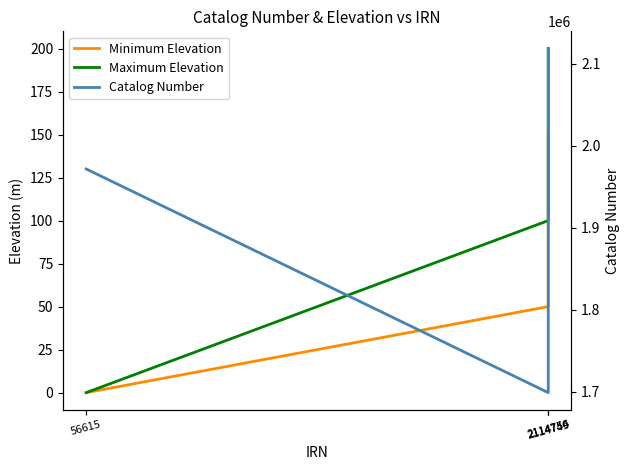

What is the sum of all Minimum Elevation values?

250